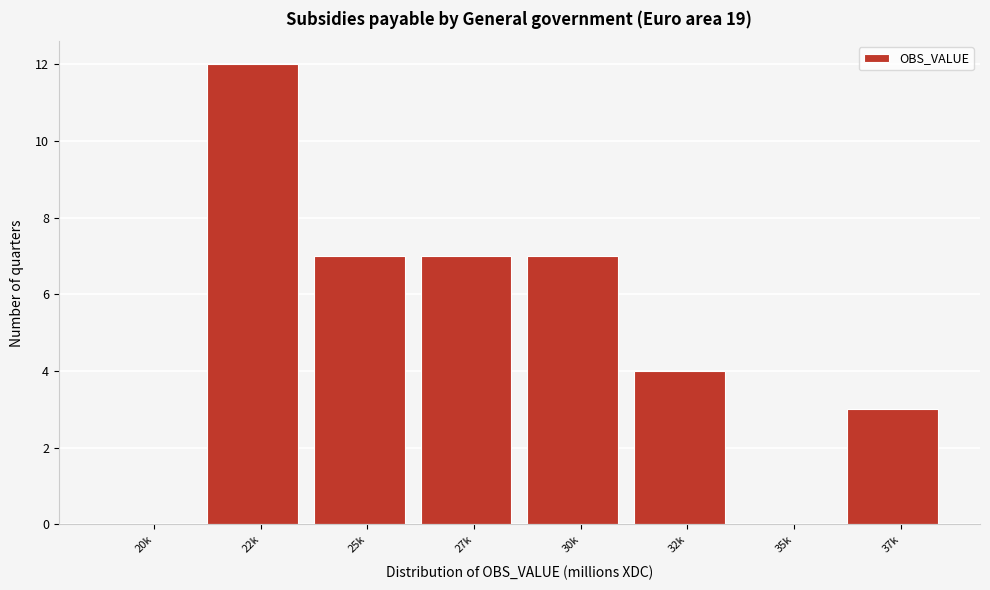

Reading left to right, transcribe all the data shown in this chart.

20k=0	22k=12	25k=7	27k=7	30k=7	32k=4	35k=0	37k=3